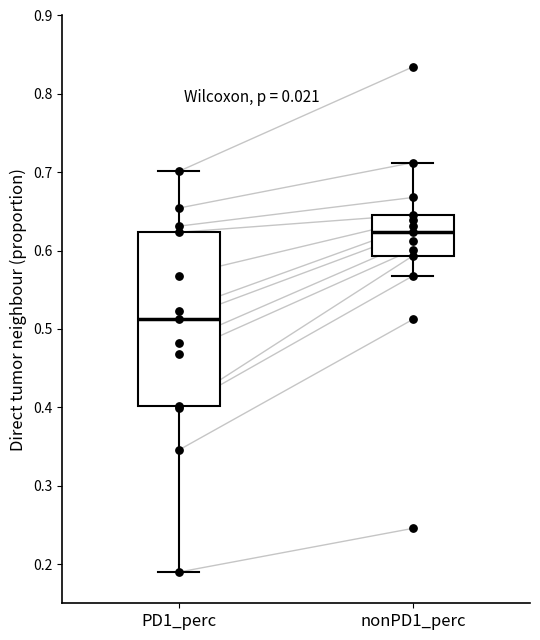

Which box's median line is the lowest?

PD1_perc